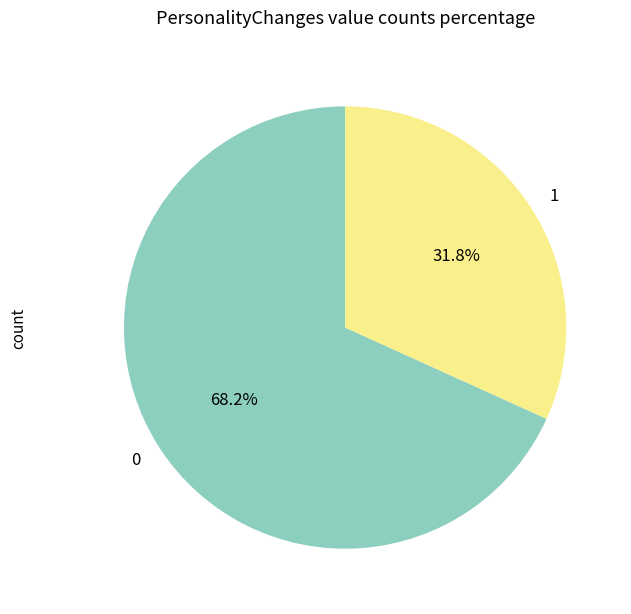

Does 0 account for over 50% of the chart?

Yes